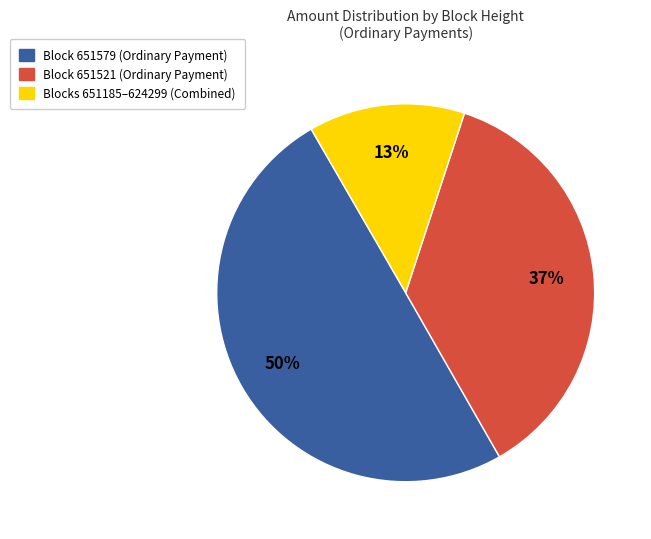

To the nearest percent, what is the difference between the largest and smallest slice percentages?

37%